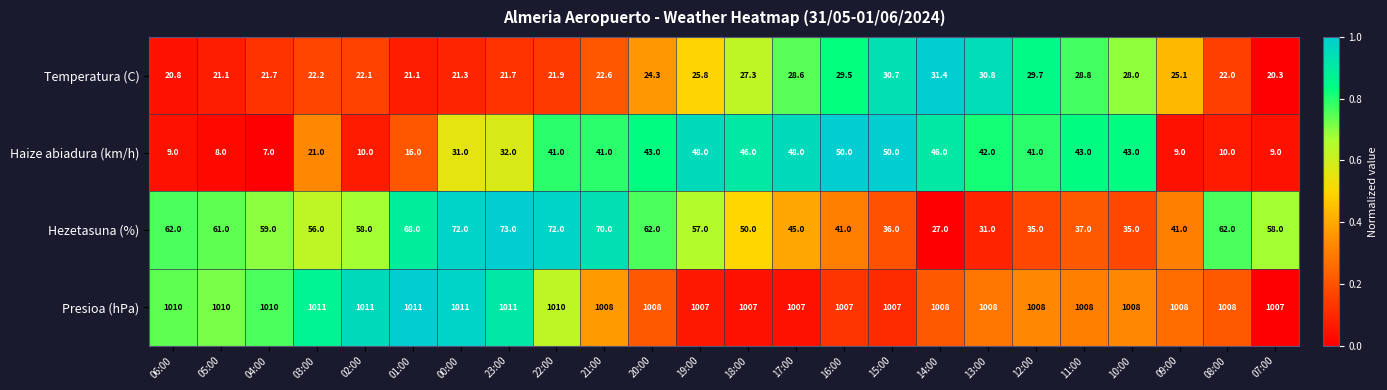

Between 01:00 and 20:00, which series saw the biggest shift?

Haize abiadura (km/h)